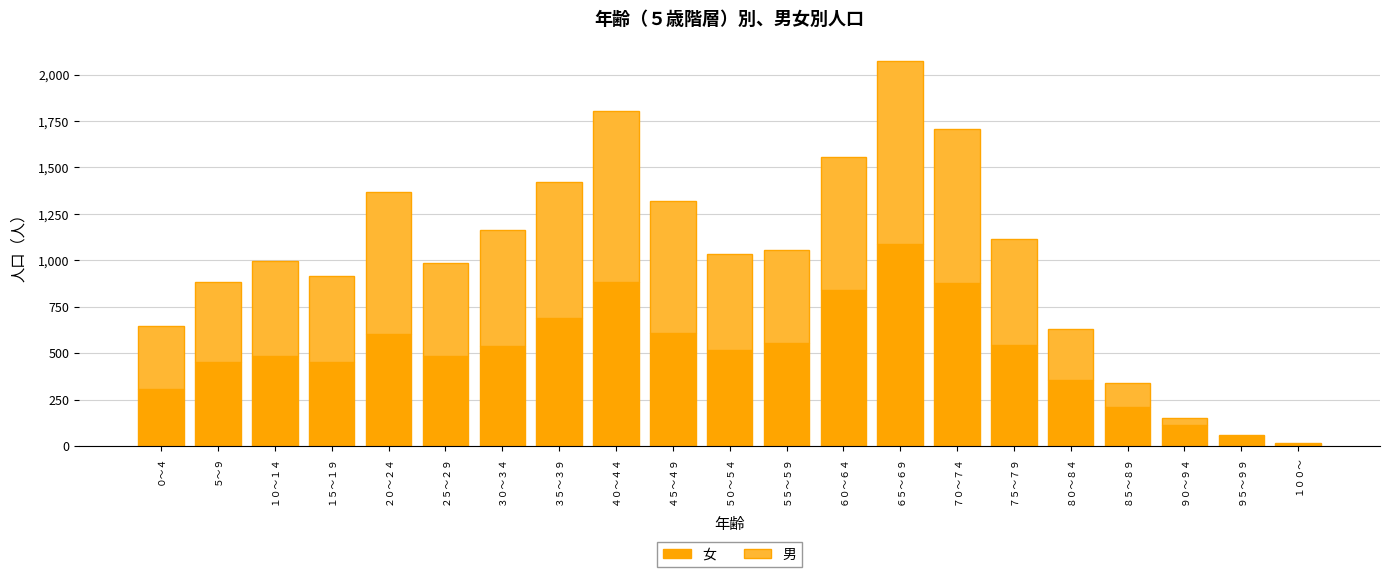

At which category is the sum across all series the highest?

６５～６９